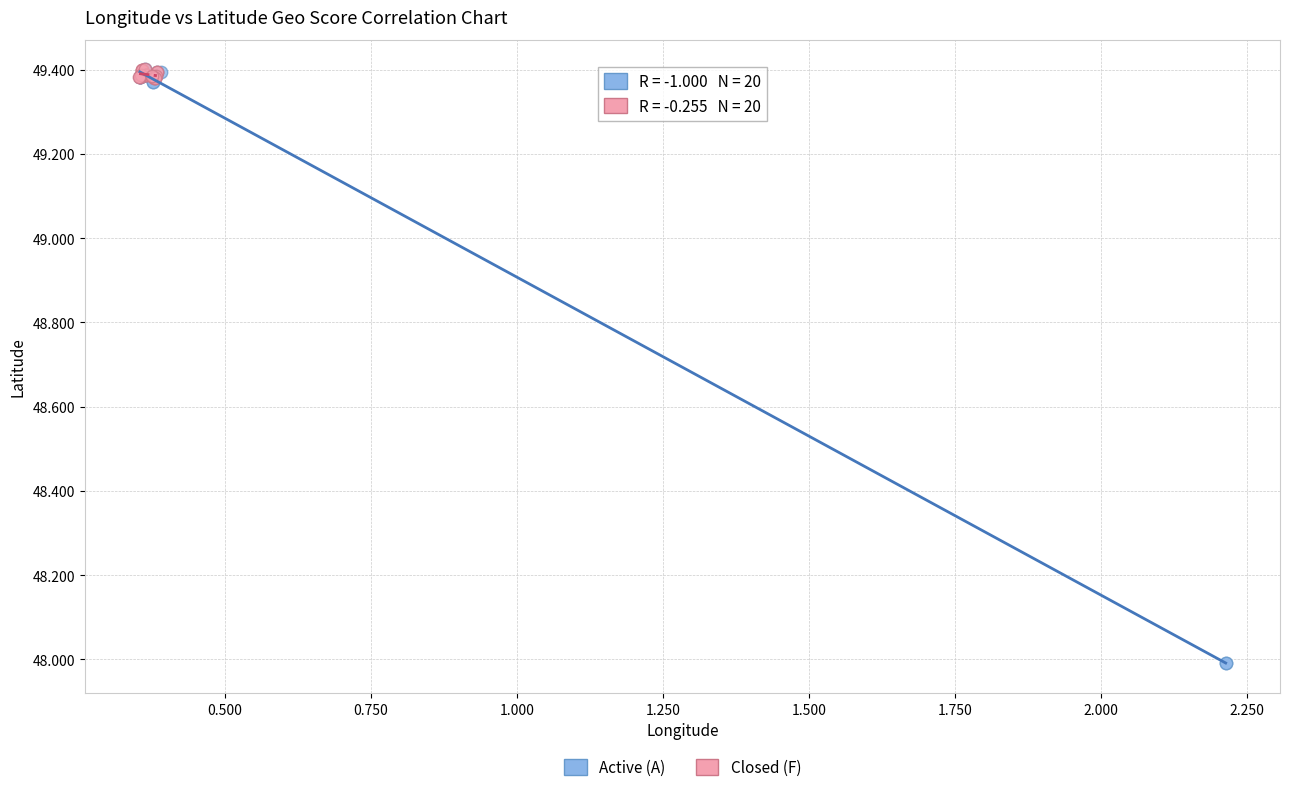

Which series has the largest Y range (max minus min)?

Active (A)